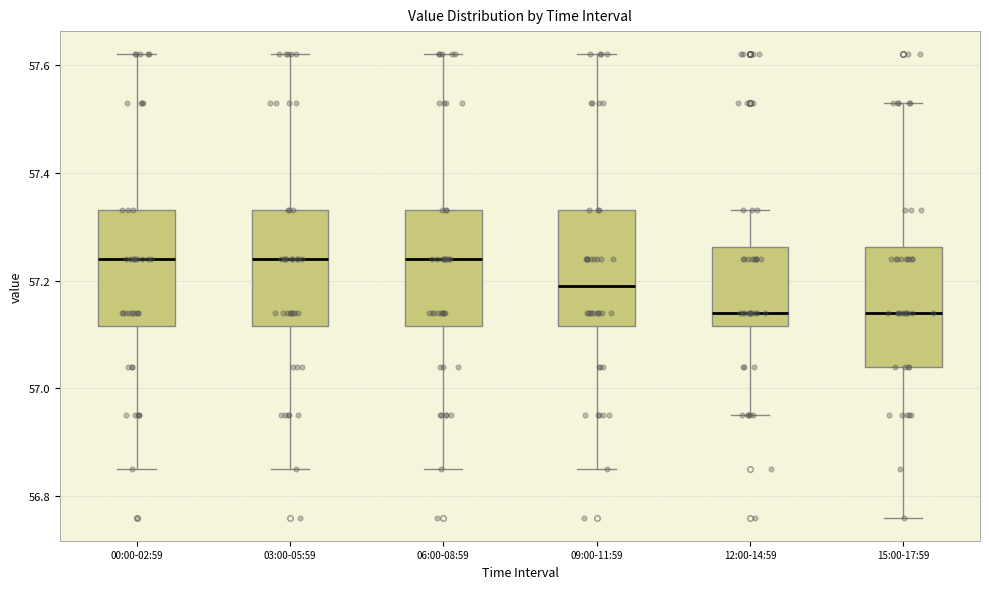

Reading left to right, read every box against the y-axis: the position of its median line, the range the box covers, and the ends of its whiskers. The values are not printed on the chart, so give them approximately, as read against the axis.

00:00-02:59: median 57.24, box 57.12 to 57.34, whiskers 56.86 to 57.62
03:00-05:59: median 57.24, box 57.12 to 57.34, whiskers 56.86 to 57.62
06:00-08:59: median 57.24, box 57.12 to 57.34, whiskers 56.86 to 57.62
09:00-11:59: median 57.20, box 57.12 to 57.34, whiskers 56.86 to 57.62
12:00-14:59: median 57.14, box 57.12 to 57.26, whiskers 56.96 to 57.34
15:00-17:59: median 57.14, box 57.04 to 57.26, whiskers 56.76 to 57.54